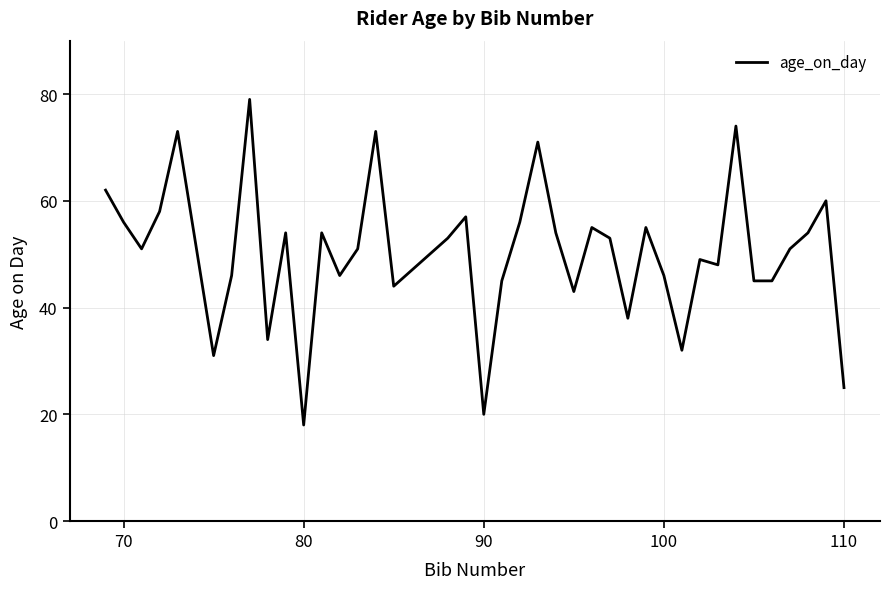

What is the minimum value shown in the chart?

18